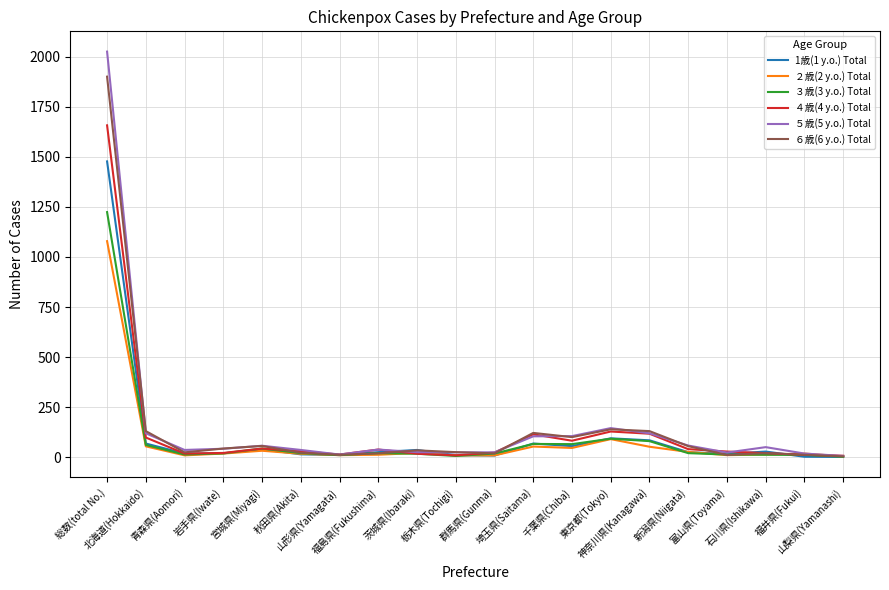

List the series in order of their peak value, lowest first.

２歳(2 y.o.) Total, ３歳(3 y.o.) Total, 1歳(1 y.o.) Total, ４歳(4 y.o.) Total, ６歳(6 y.o.) Total, ５歳(5 y.o.) Total